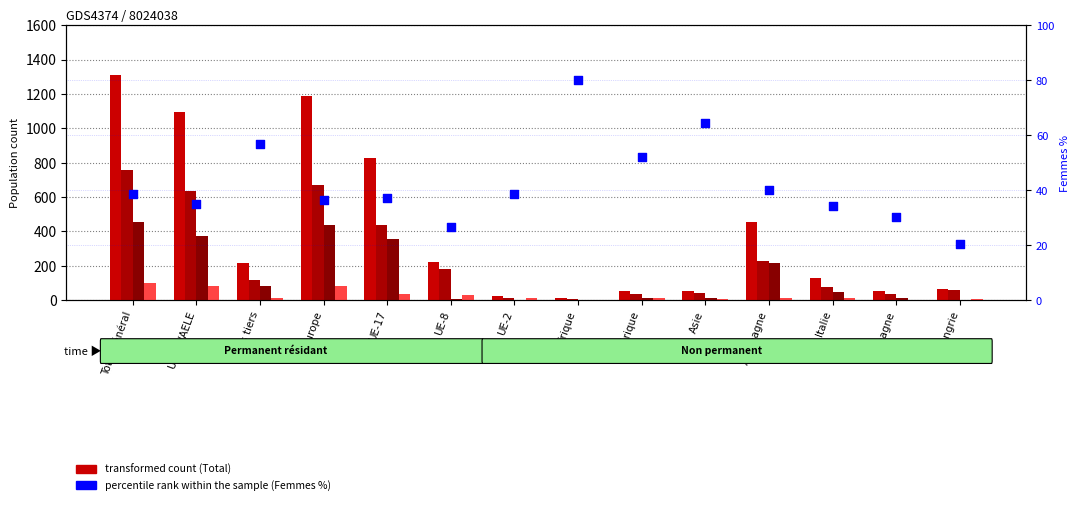

At which category is the sum across all series the highest?

Total général